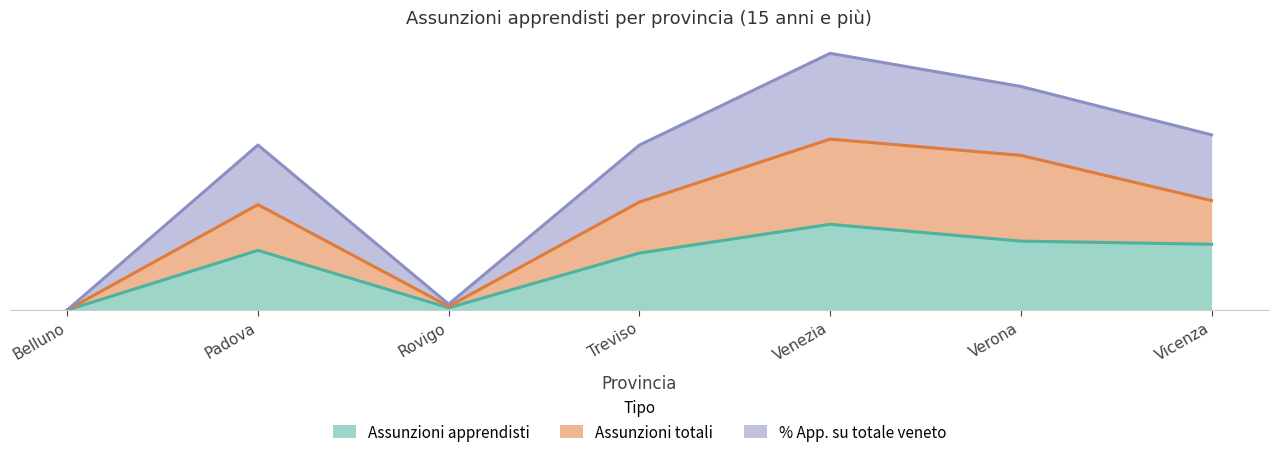

What position from the left is Vicenza?

7